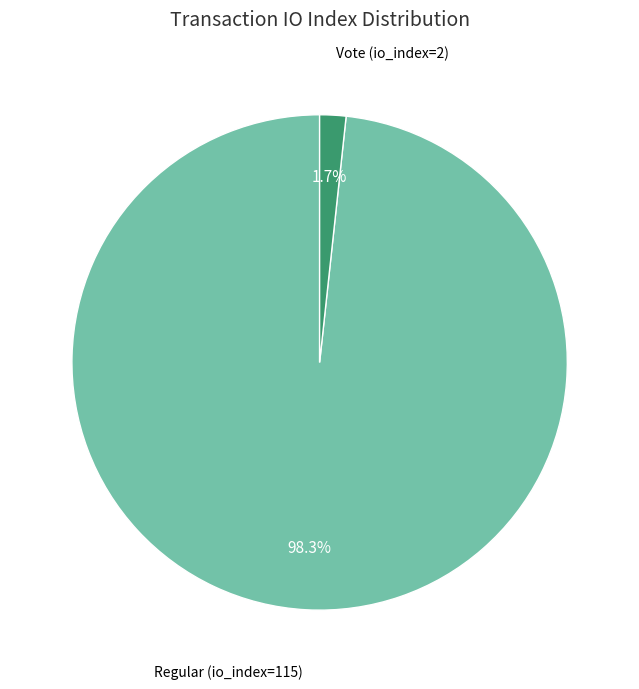

Is there any slice that represents more than half of the pie?

Yes